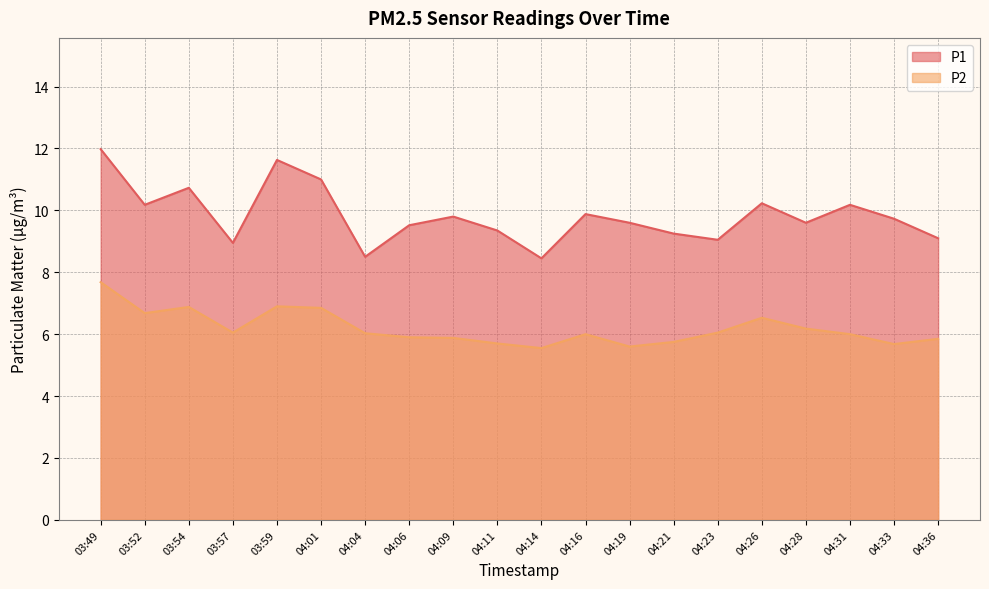

At which category is the sum across all series the highest?

03:49